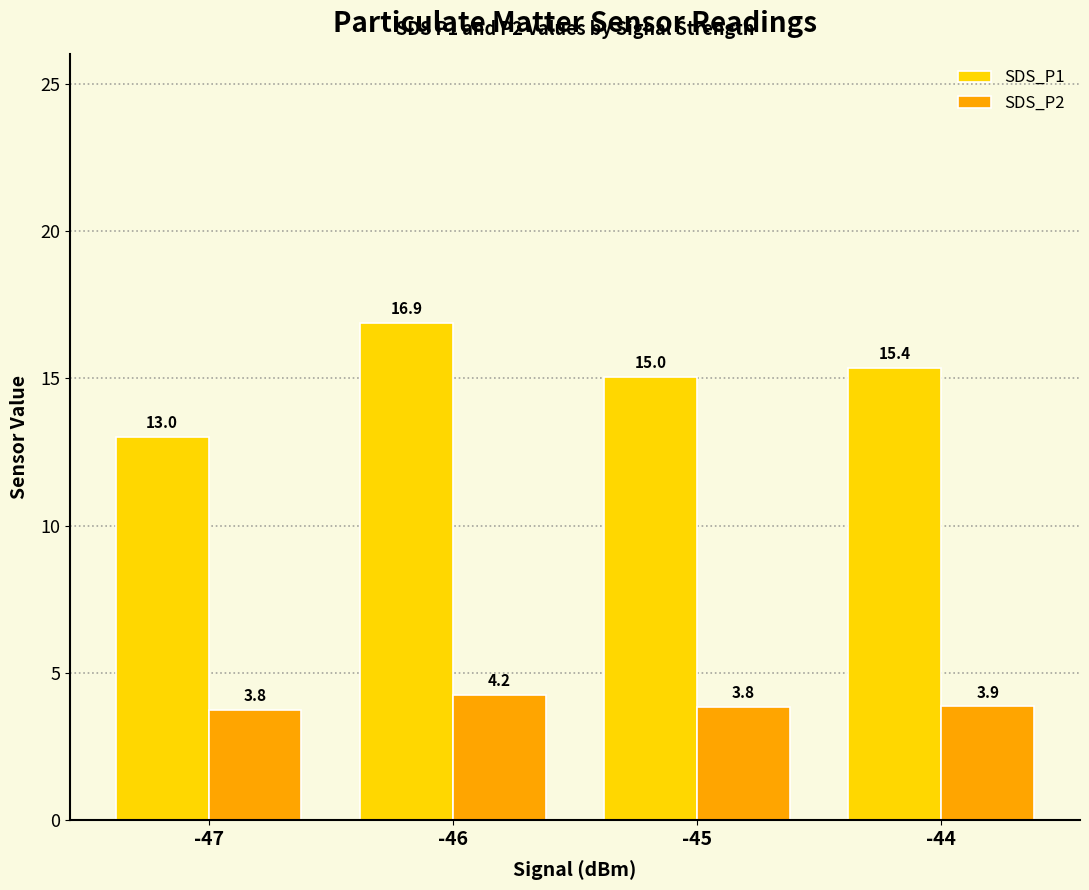

Which series has the largest total across all categories?

SDS_P1